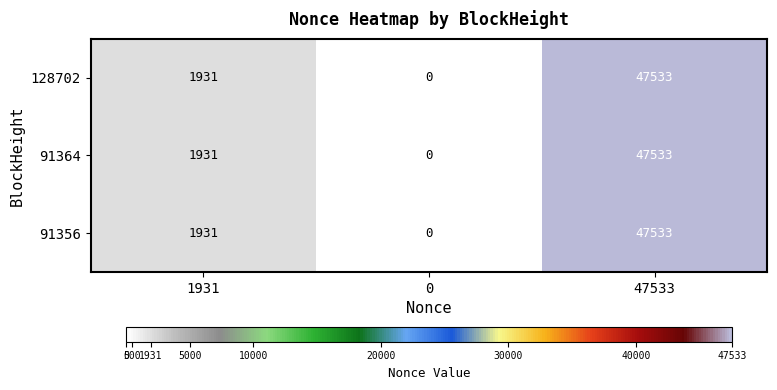

Rank the categories by 91364 value from lowest to highest.

0, 1931, 47533